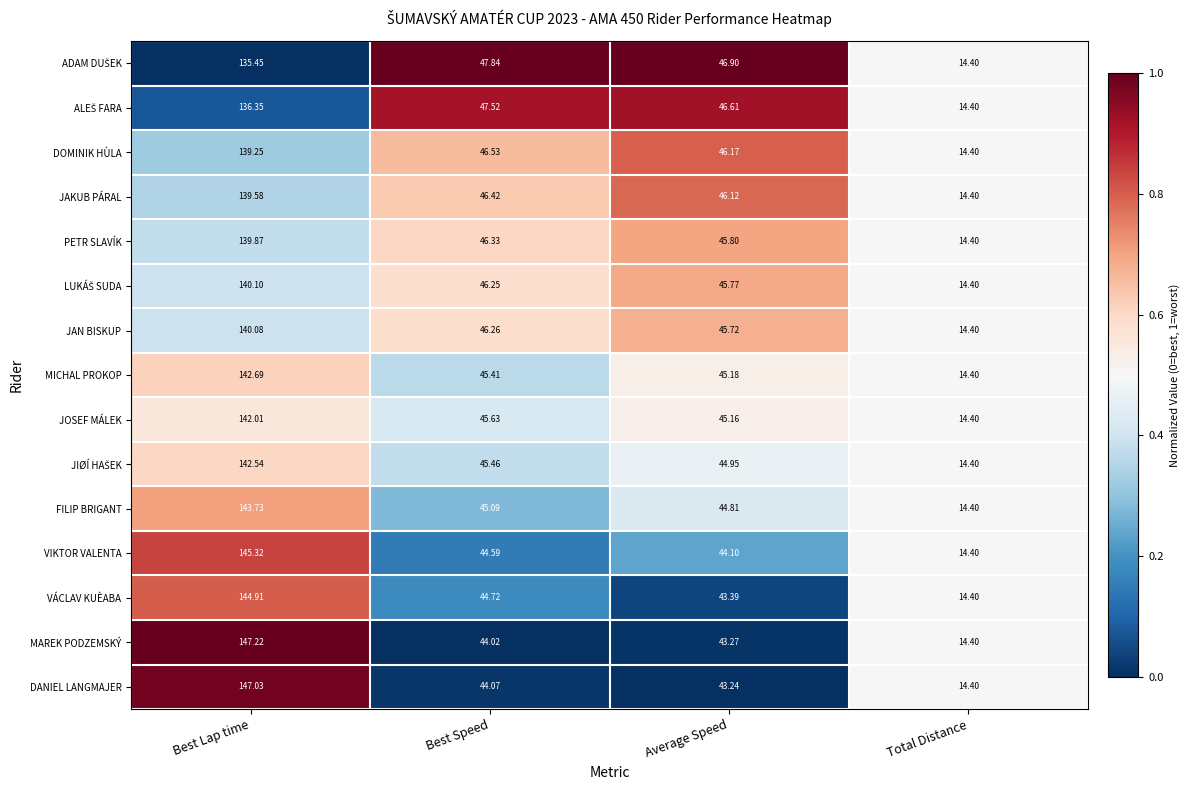

Which series has the largest range (max minus min)?

MAREK PODZEMSKÝ